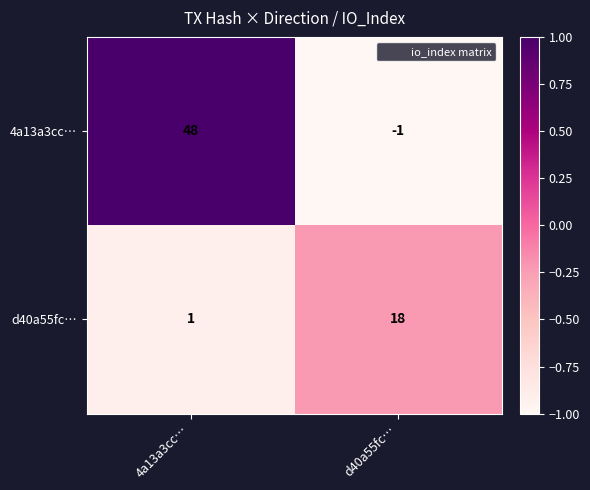

At d40a55fc…, list the series in order from largest to smallest.

d40a55fc…, 4a13a3cc…